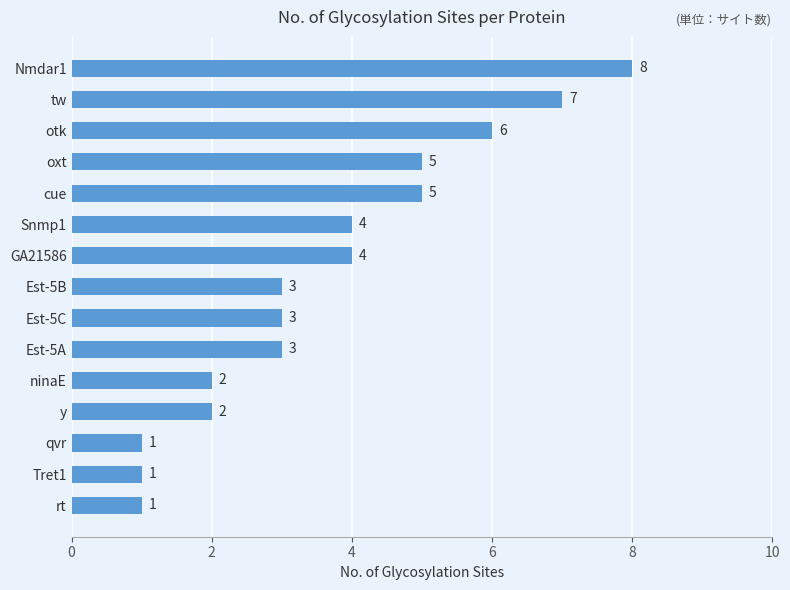

What is the value of the 14th bar from the top?

1